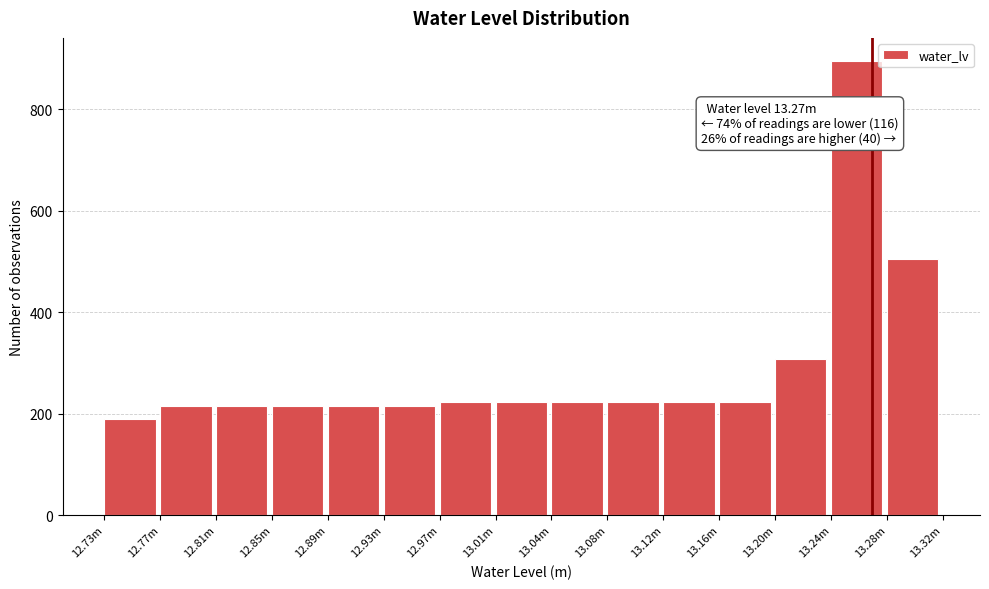

At which label is the value closest to 542?

13.28m